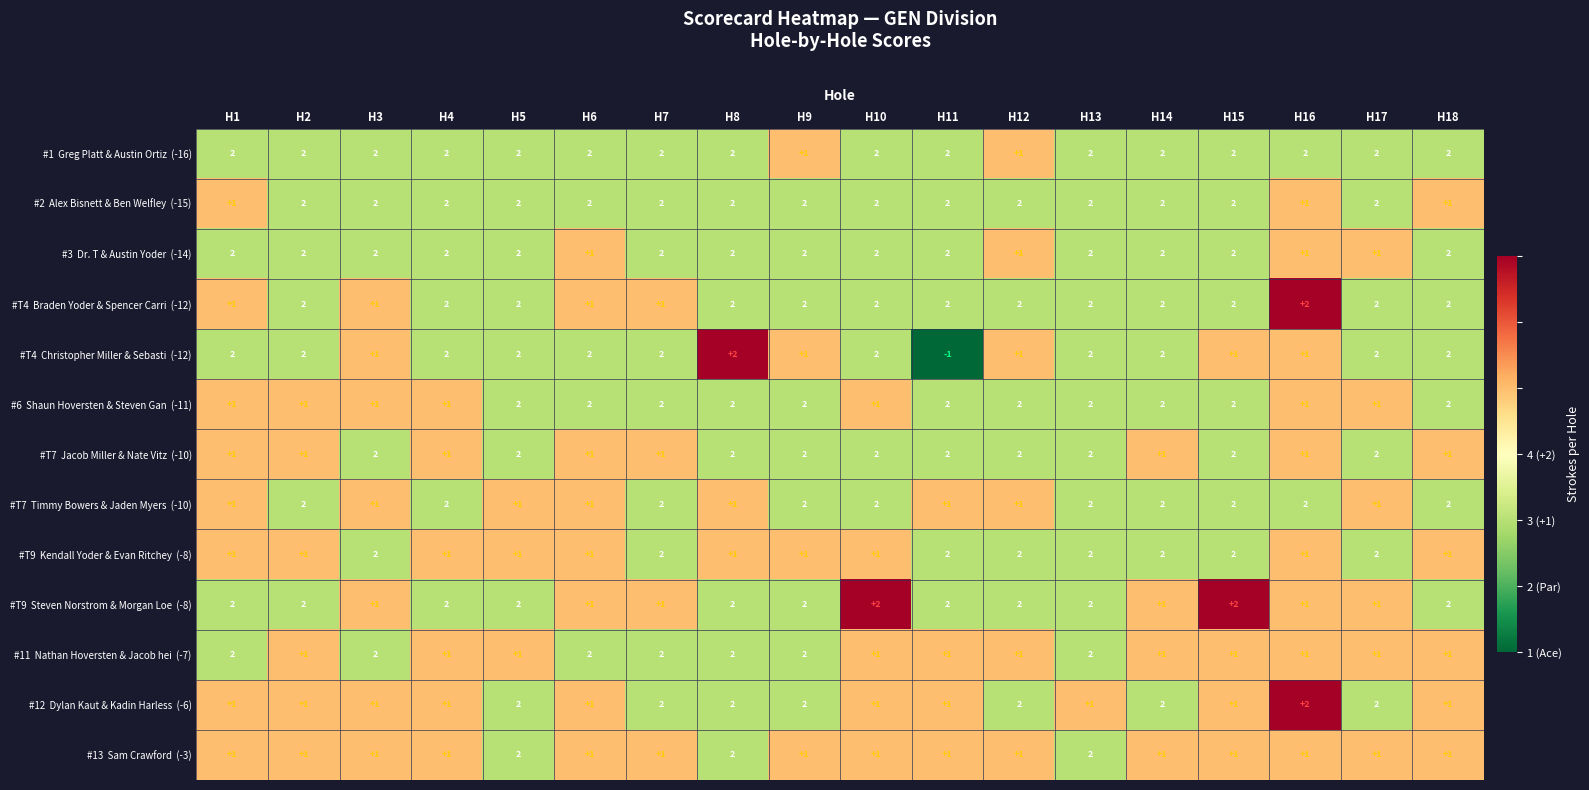

What is the total value across all series at H5?

23